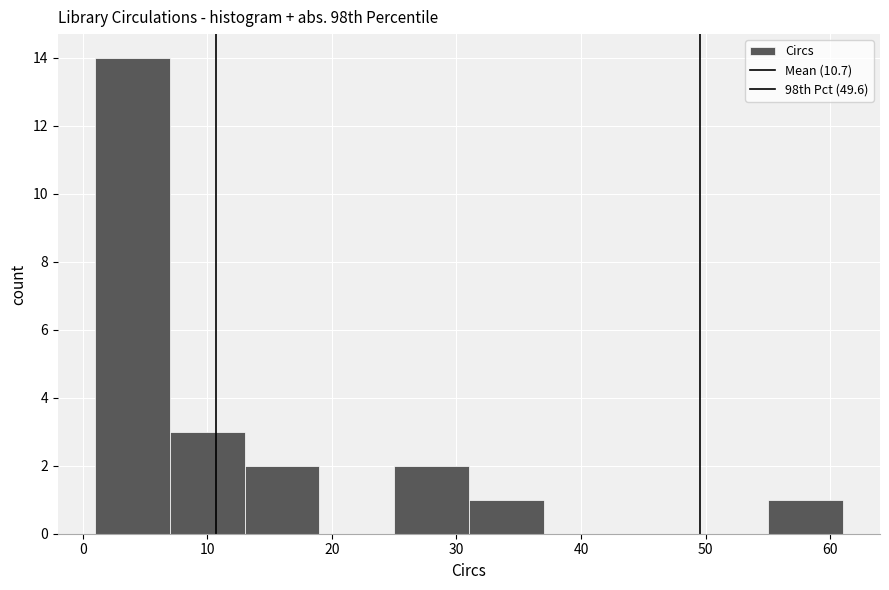

Over which range of the x-axis is the bar tallest?

1 to 7